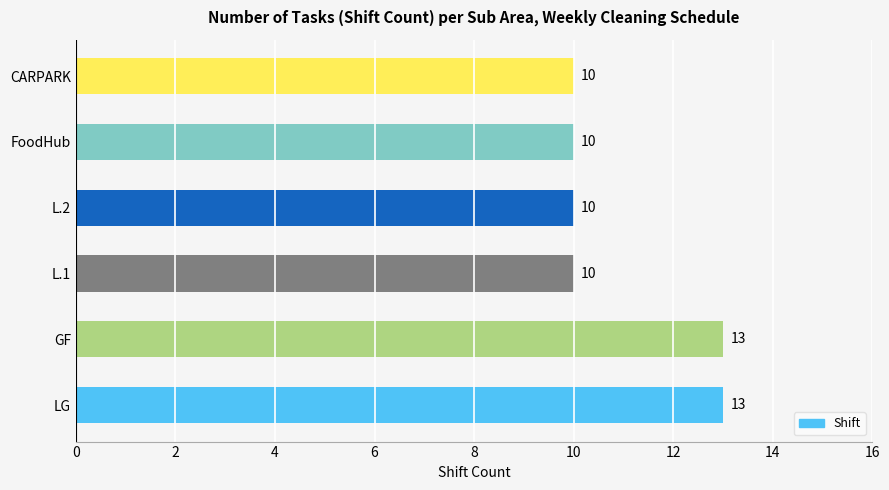

Is it true that the value at FoodHub is 3?

False